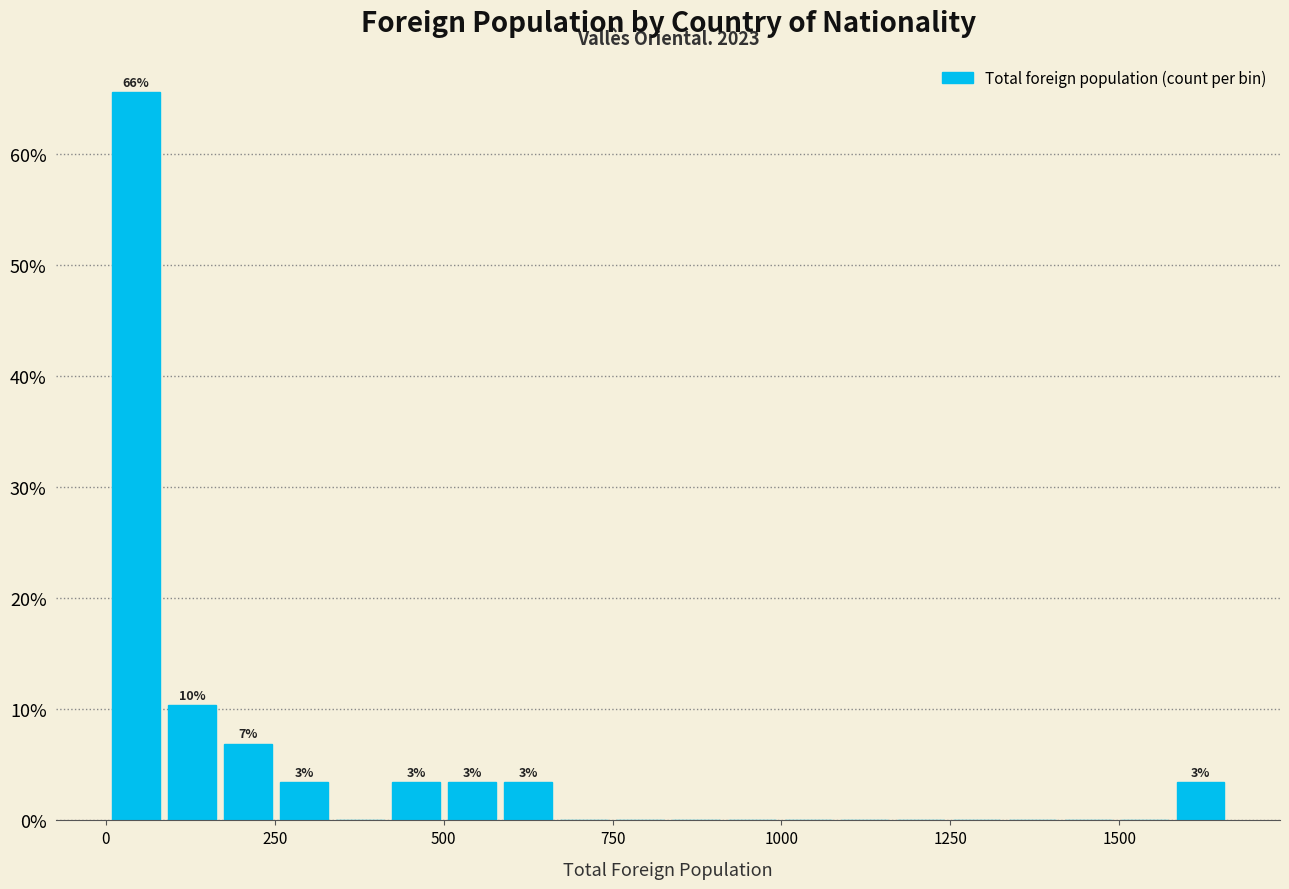

Around what value on the x-axis is the tallest bar? Give the approximate position of its centre, as read against the axis.

50